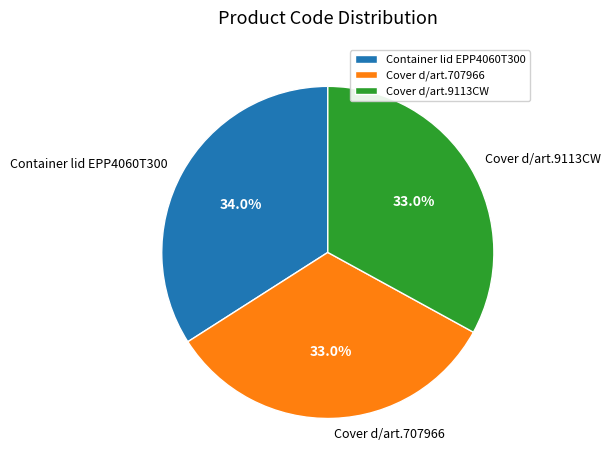

What is the ratio of the value at Container lid EPP4060T300 to the value at Cover d/art.9113CW?

1.0